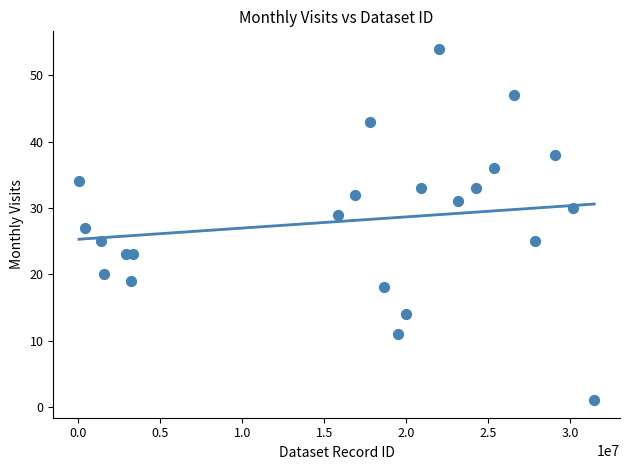

What is the range of X values (max minus min)?

31418235